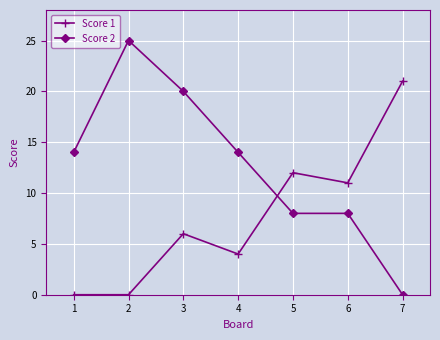

Reading left to right, what are all the values shown in this chart?

Score 1: 0	0	6	4	12	11	21
Score 2: 14	25	20	14	8	8	0